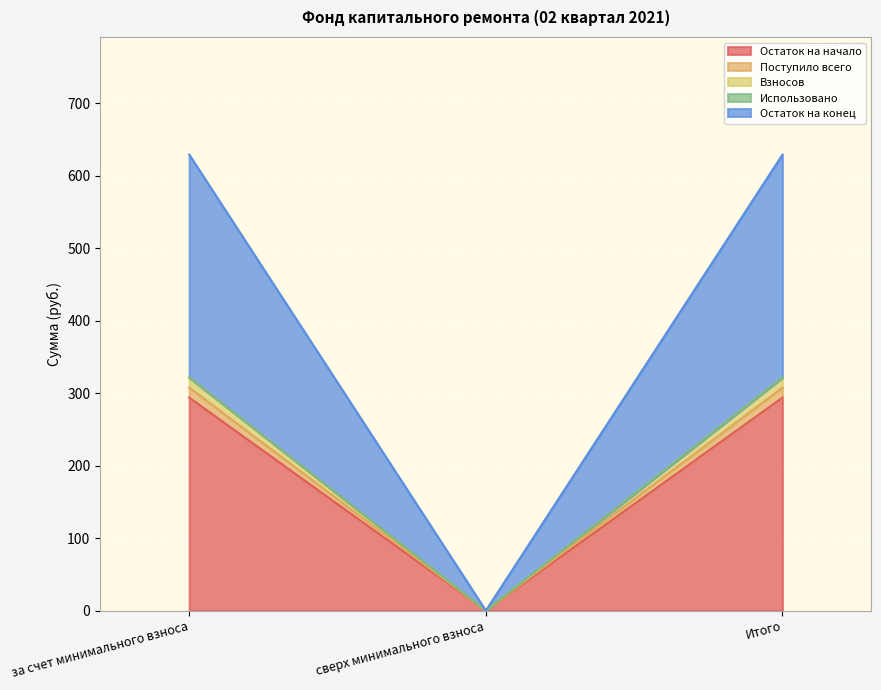

What is the label of the 1st point from the right?

Итого